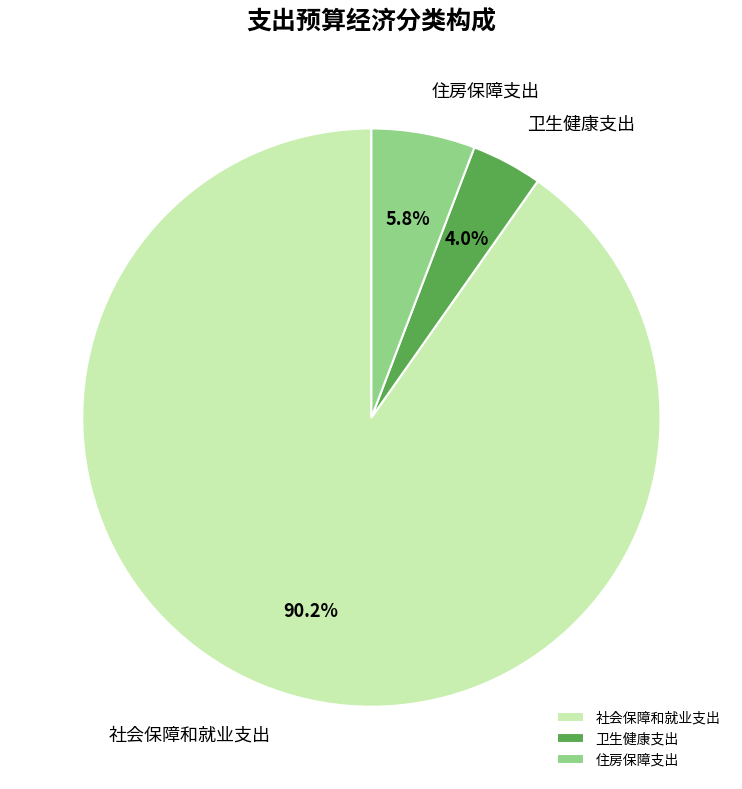

Is the sum of 住房保障支出 and 卫生健康支出 greater than half?

No